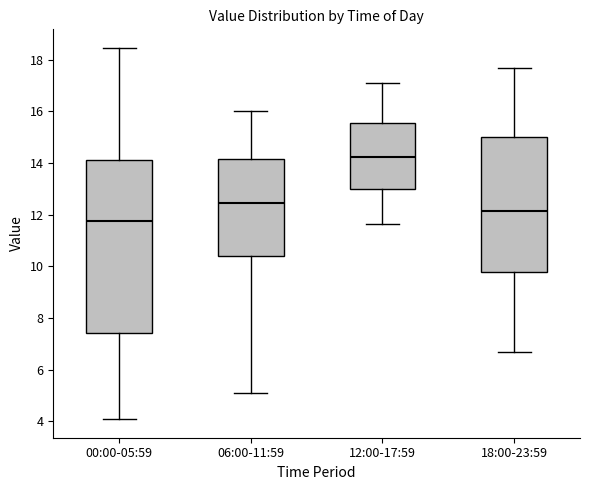

Which box's median line is the lowest?

00:00-05:59